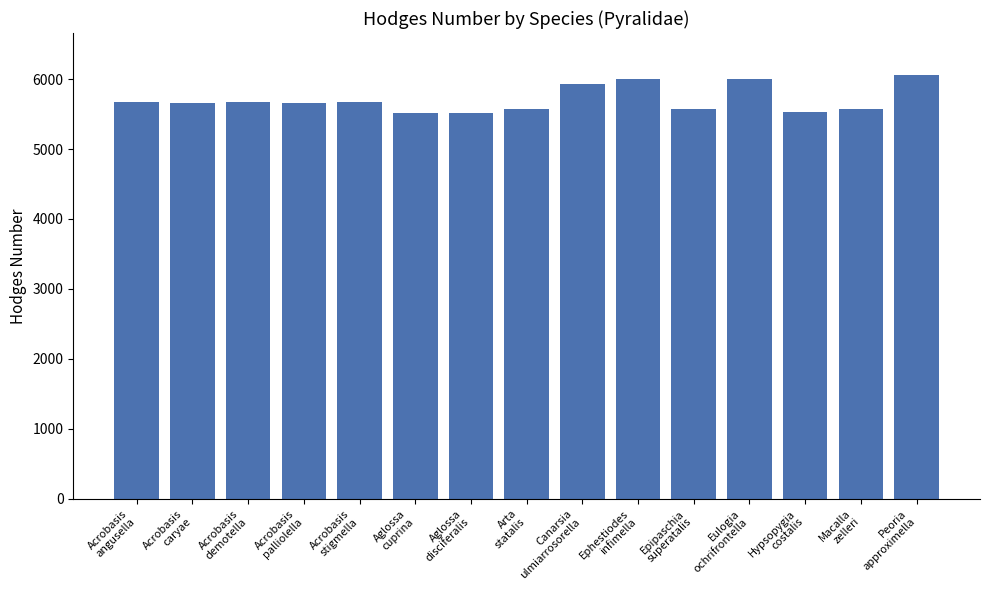

Are the bars horizontal?

No